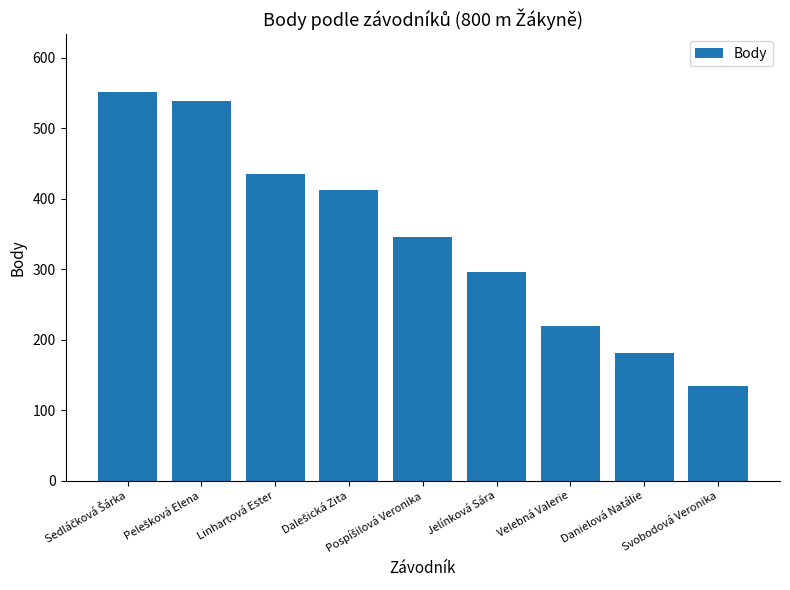

What is the sum of all values?

3116